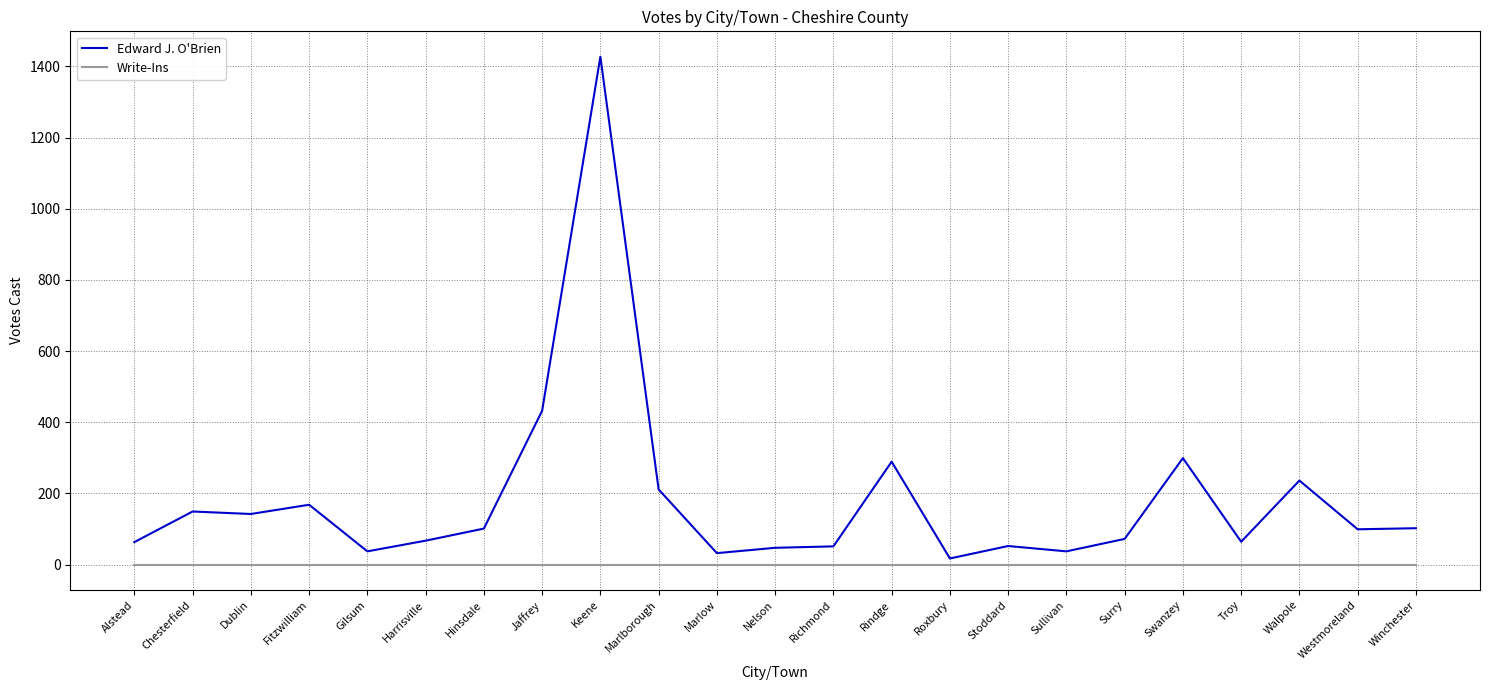

The value of Edward J. O'Brien at Dublin is 142. True or false?

True